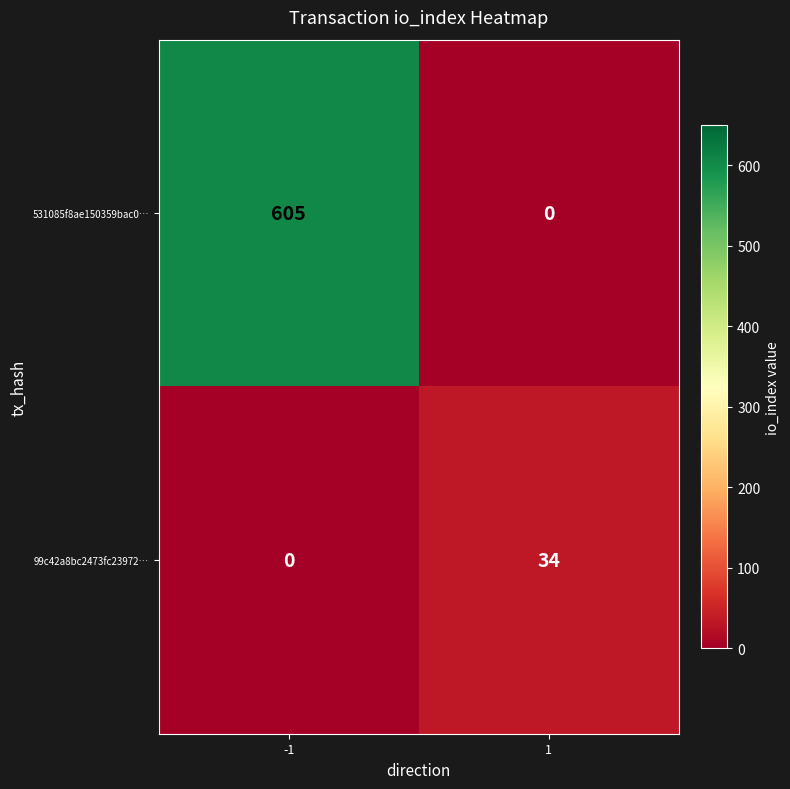

What is the sum of the 531085f8ae150359bac0… values at -1 and 1?

605